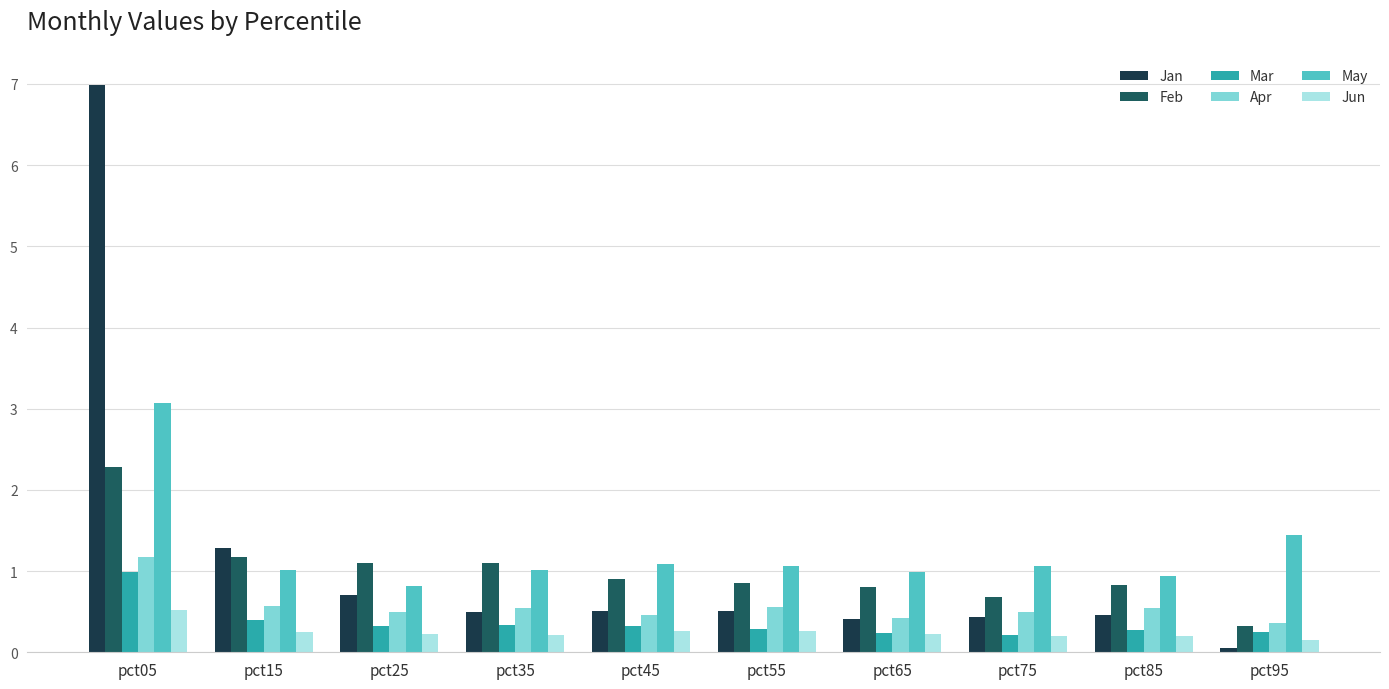

What is the spread (max minus min) of values at pct75?

0.9